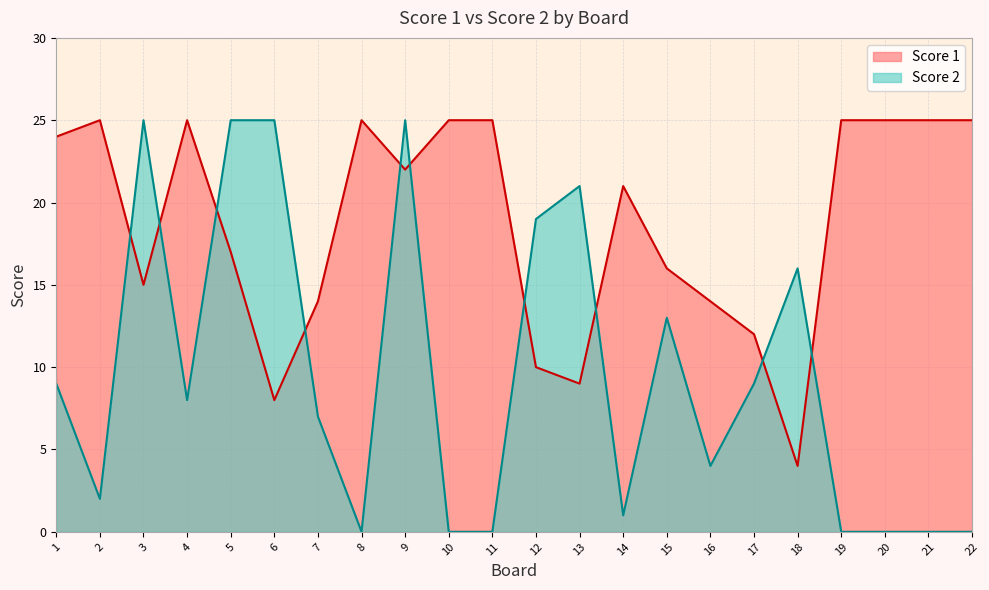

Which label corresponds to the largest value in the chart?

2